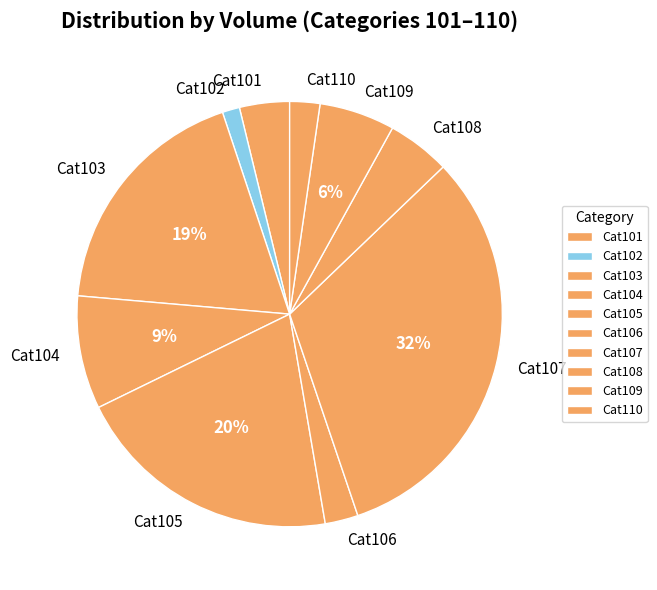

Which slice is the largest?

Cat107